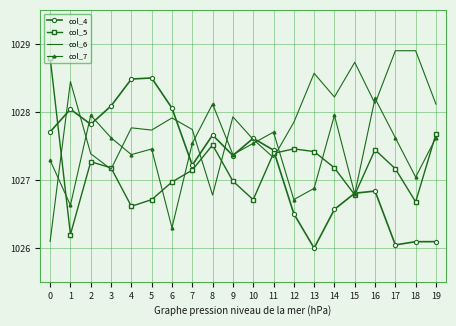

Rank the series by their maximum value, from lowest to highest.

col_7, col_4, col_5, col_6